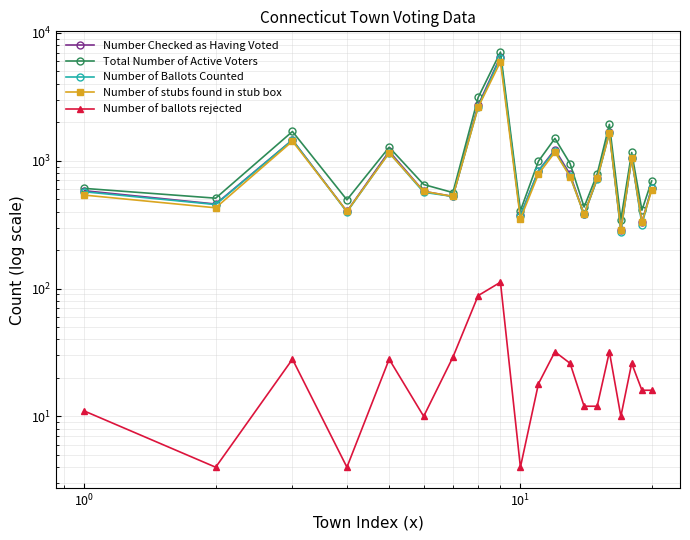

The value of Number of ballots rejected at 14 is 5. True or false?

False